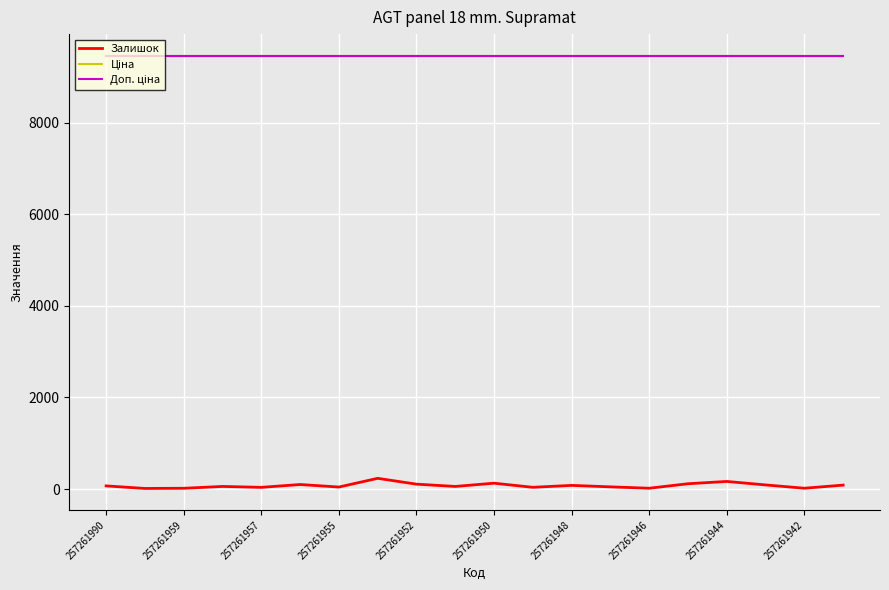

Is this an area chart (filled region under the line)?

No